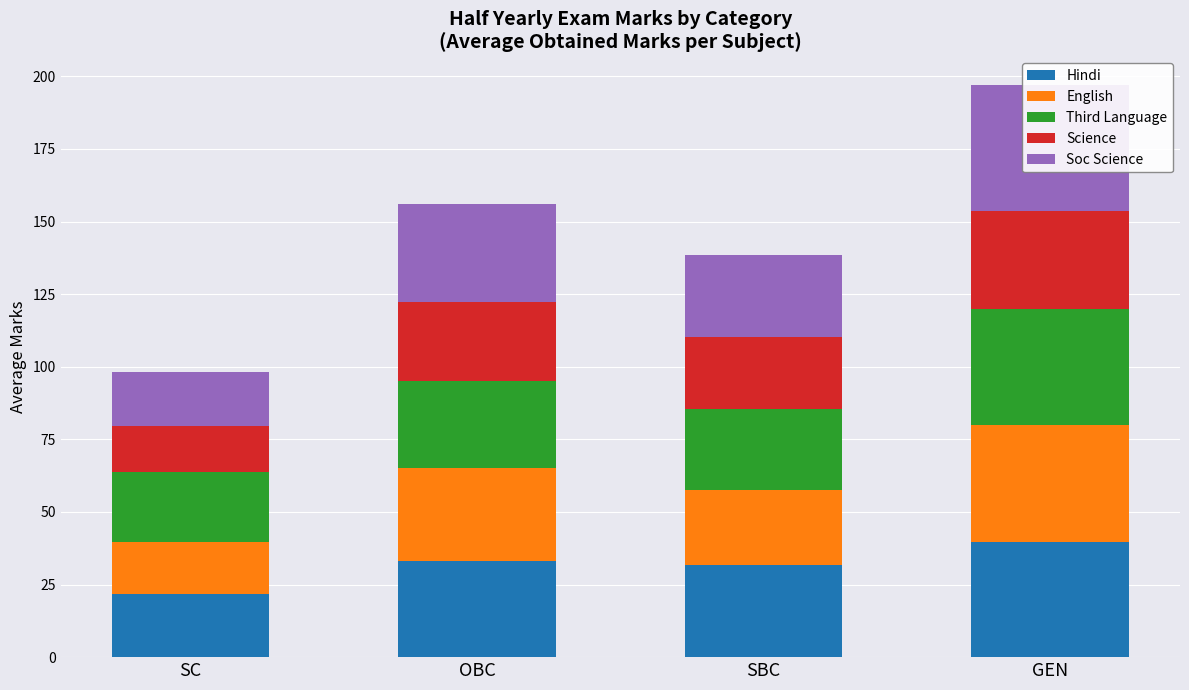

What is the label of the 4th bar from the left?

GEN